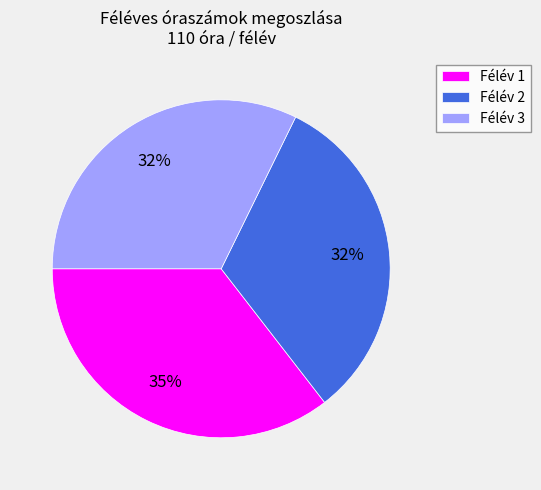

Count the number of slices in the pie.

3